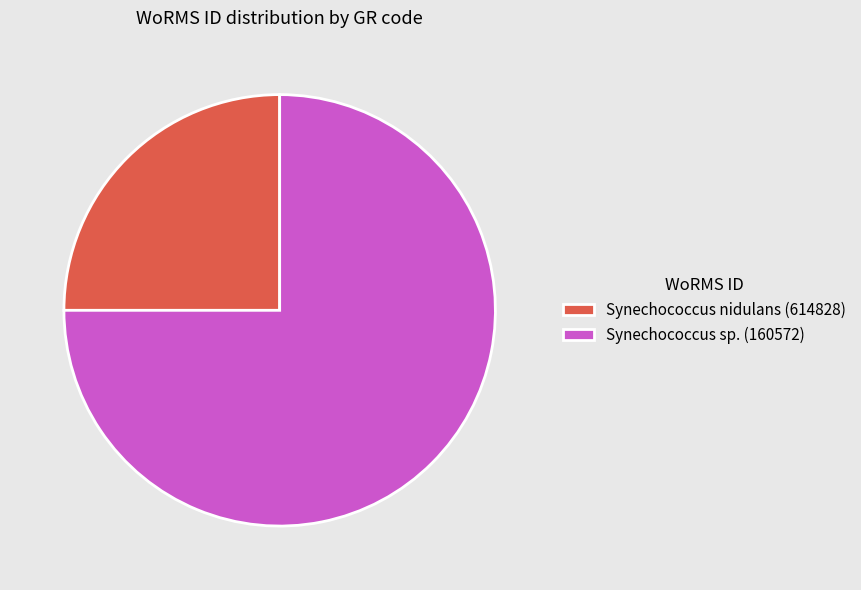

Is there any slice that represents more than half of the pie?

Yes